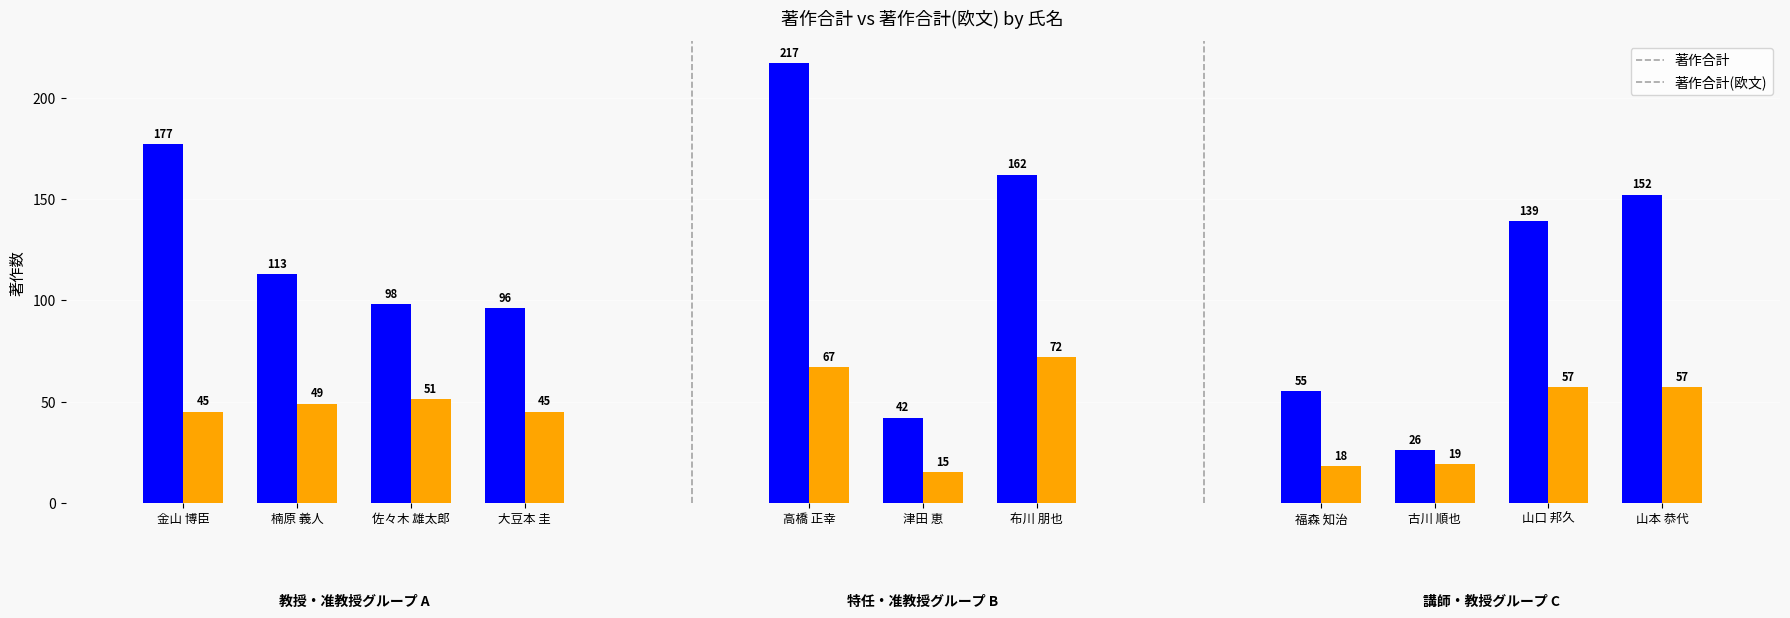

What is the difference between the 著作合計 values at 布川 朋也 and 楠原 義人?

49